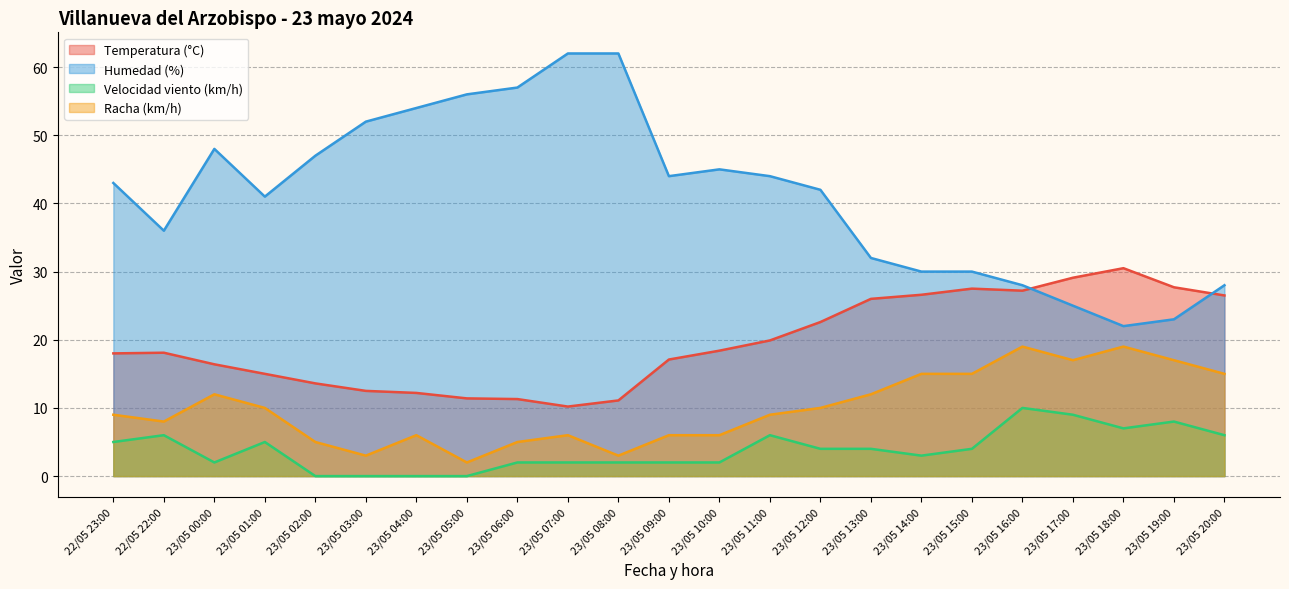

Reading right to left, list all the values displayed in this chart.

Temperatura (°C): 26.5	27.7	30.5	29.1	27.2	27.5	26.6	26.0	22.6	19.9	18.4	17.1	11.1	10.2	11.3	11.4	12.2	12.5	13.6	15.0	16.4	18.1	18.0
Humedad (%): 28.0	23.0	22.0	25.0	28.0	30.0	30.0	32.0	42.0	44.0	45.0	44.0	62.0	62.0	57.0	56.0	54.0	52.0	47.0	41.0	48.0	36.0	43.0
Velocidad viento (km/h): 6.0	8.0	7.0	9.0	10.0	4.0	3.0	4.0	4.0	6.0	2.0	2.0	2.0	2.0	2.0	0.0	0.0	0.0	0.0	5.0	2.0	6.0	5.0
Racha (km/h): 15.0	17.0	19.0	17.0	19.0	15.0	15.0	12.0	10.0	9.0	6.0	6.0	3.0	6.0	5.0	2.0	6.0	3.0	5.0	10.0	12.0	8.0	9.0